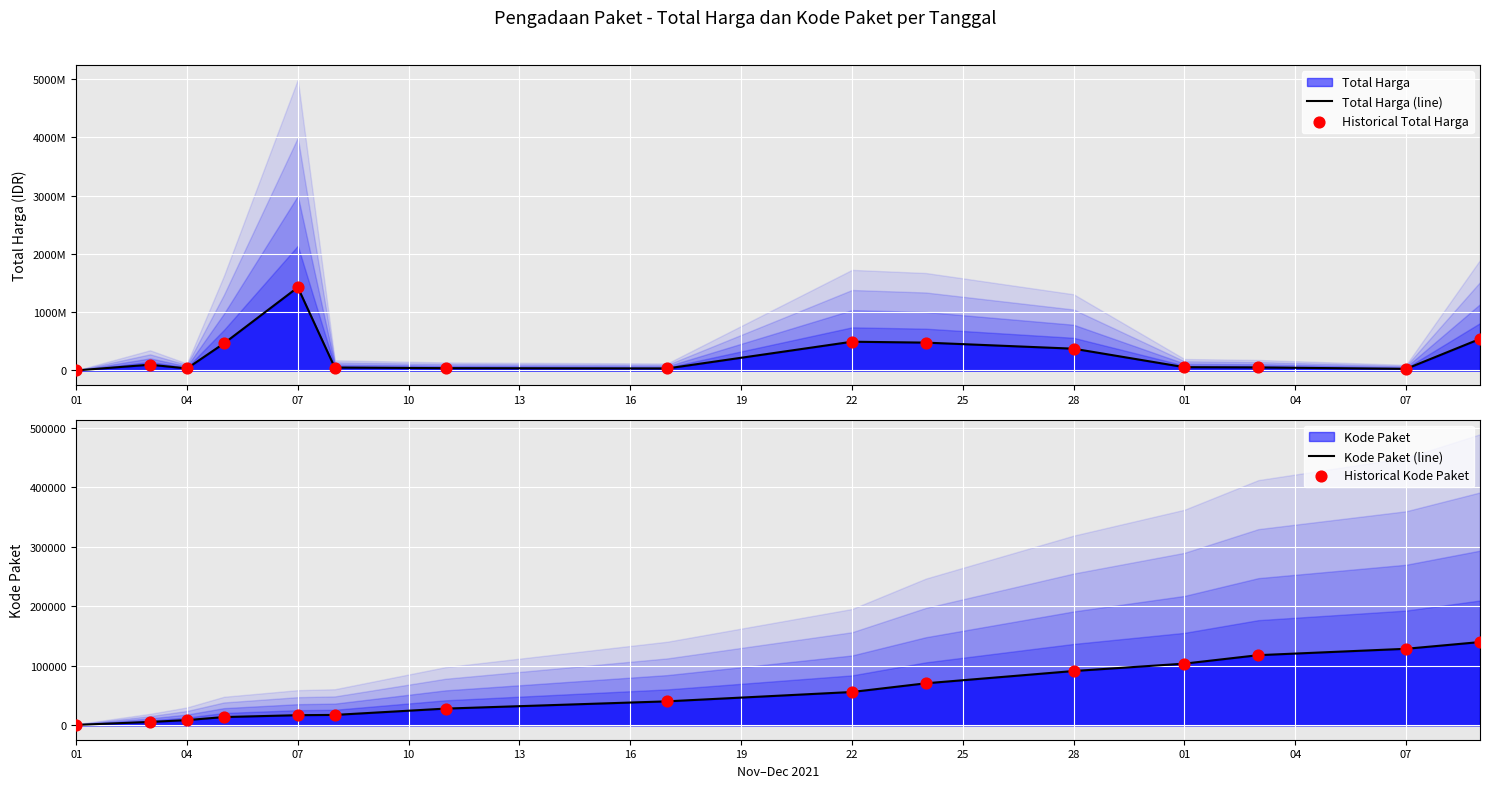

At how many categories does at least one series exceed 103557116?

6